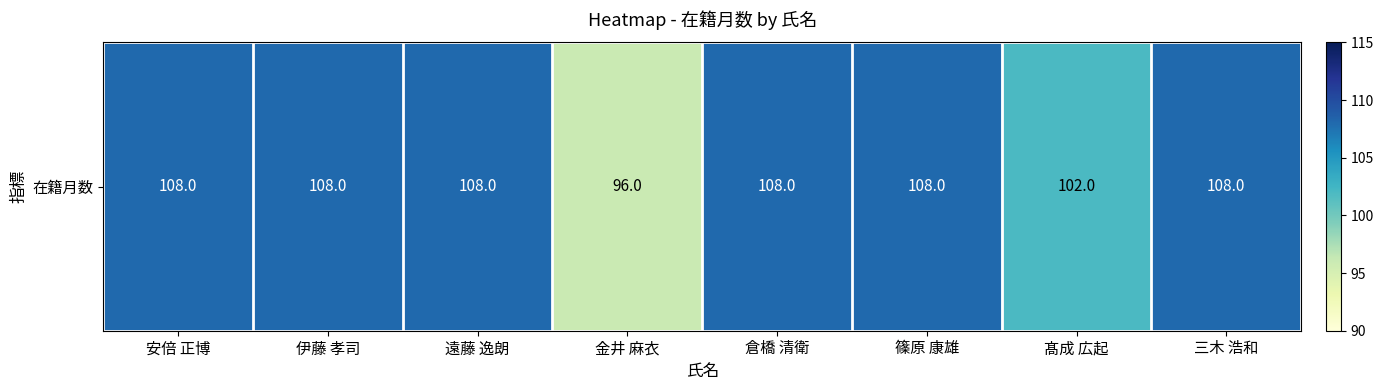

The value at 三木 浩和 is 108. True or false?

True